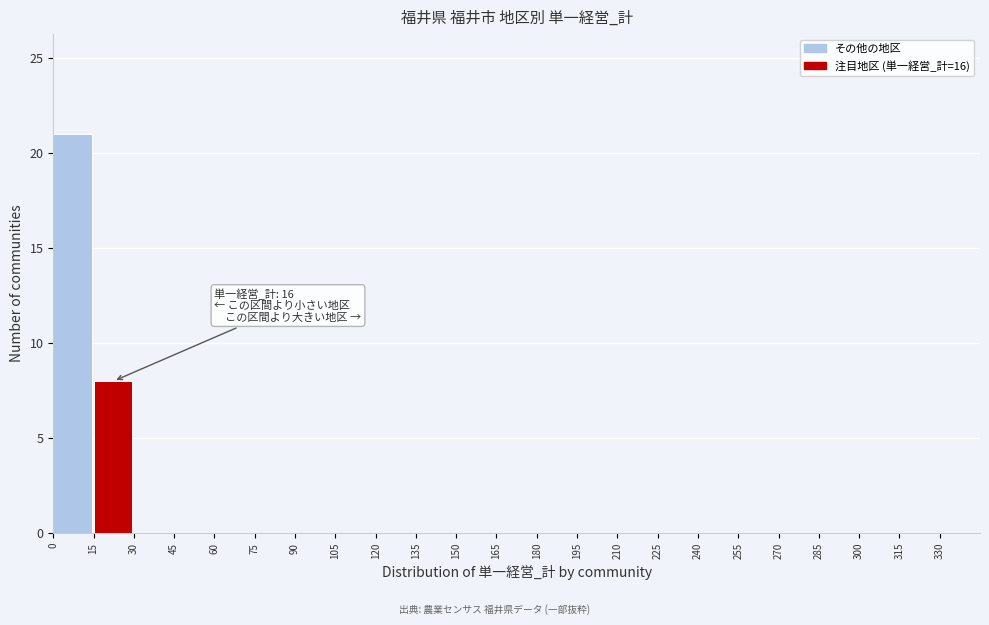

Over which range of the x-axis is the bar tallest?

0 to 15